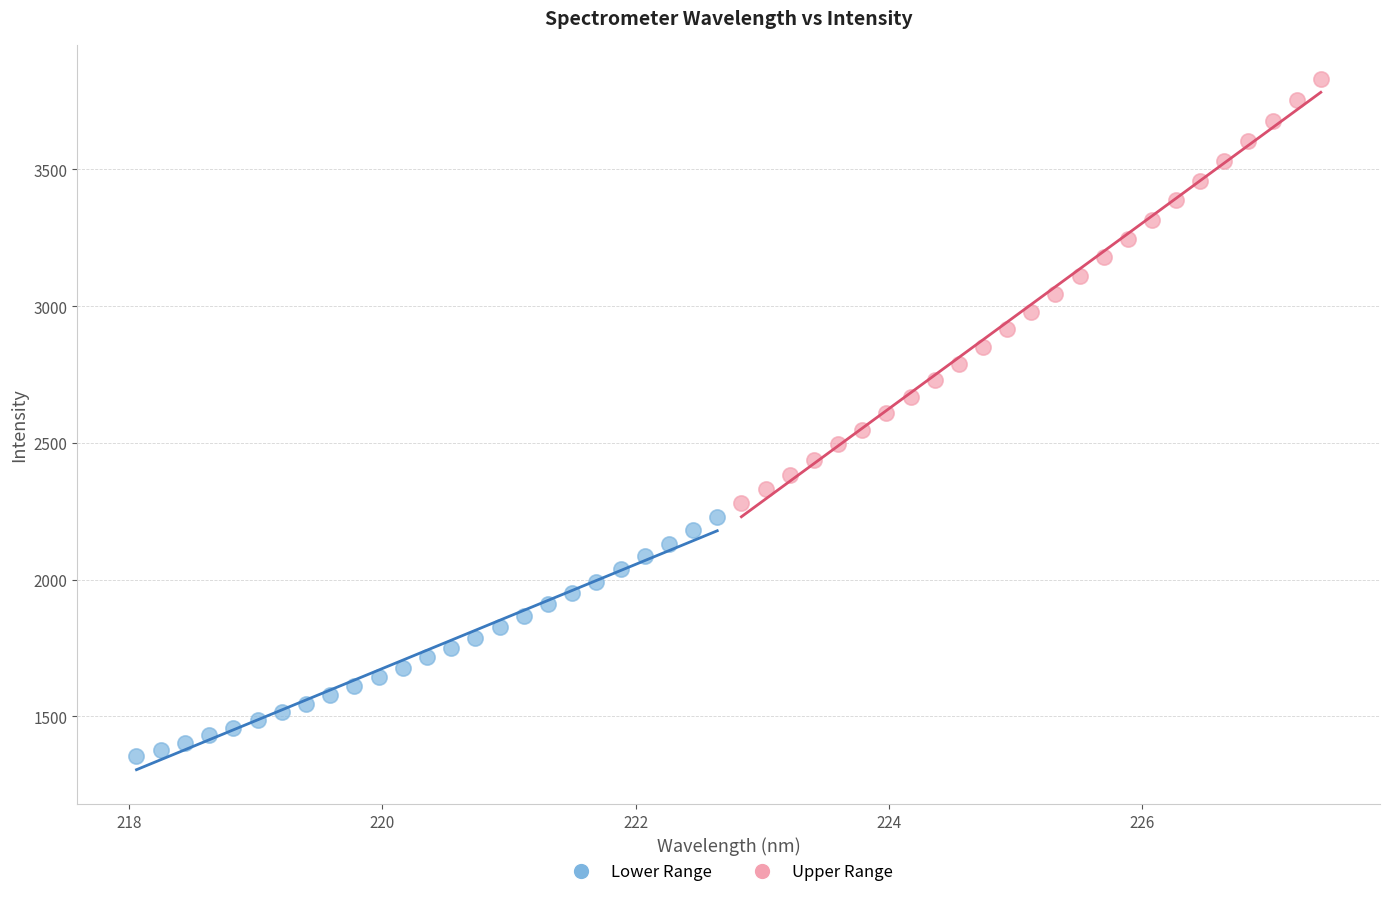

Which series has the widest spread of Y values?

Upper Range